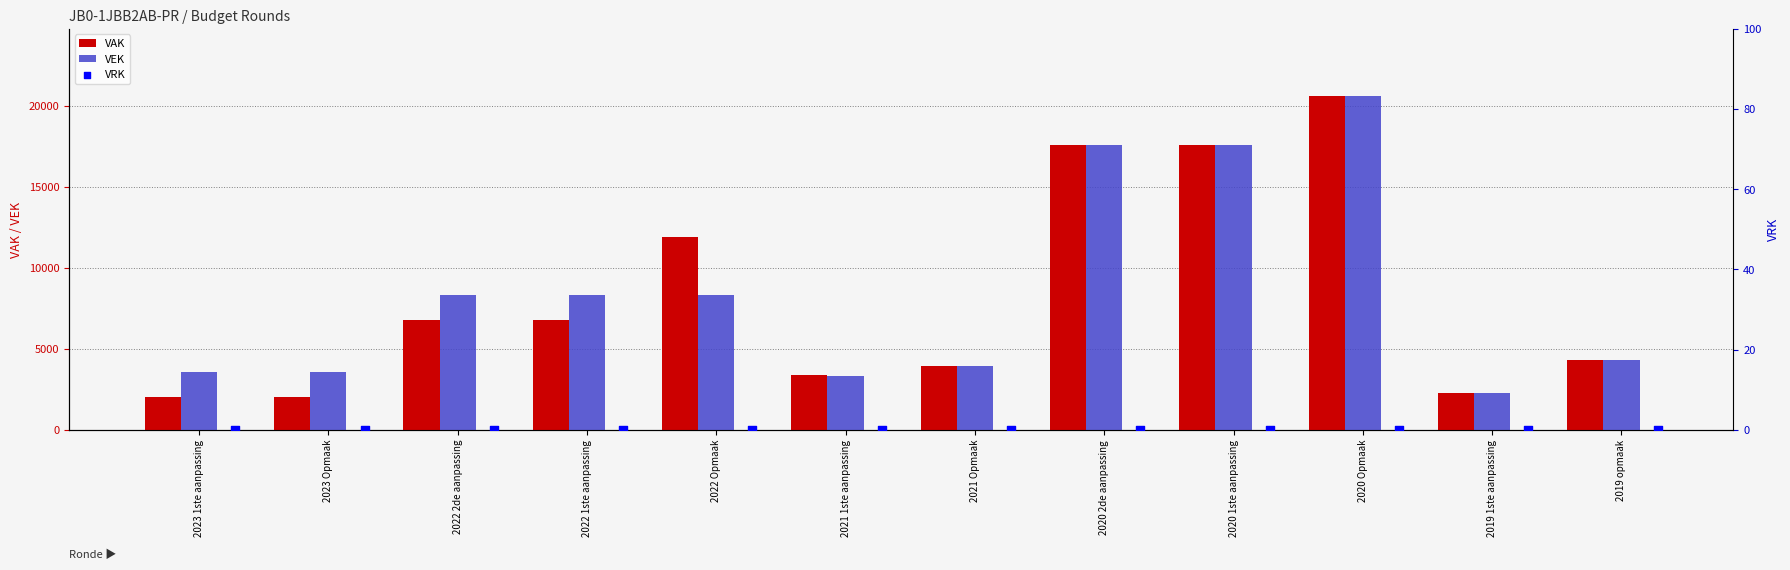

What are all the series names shown in the legend?

VAK, VEK, VRK